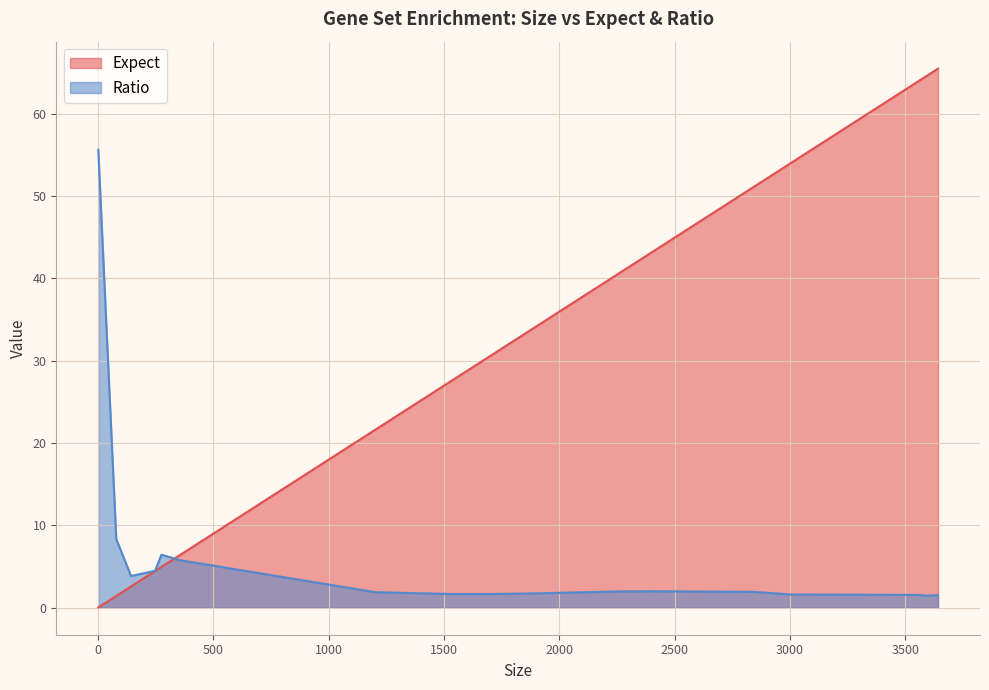

What is the highest value of the Ratio series?

55.6